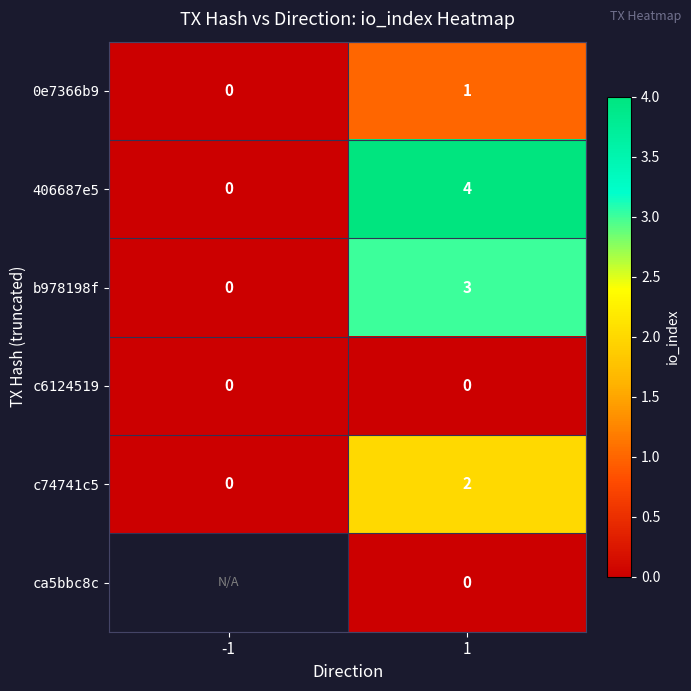

What is the difference between the b978198f values at 1 and -1?

3